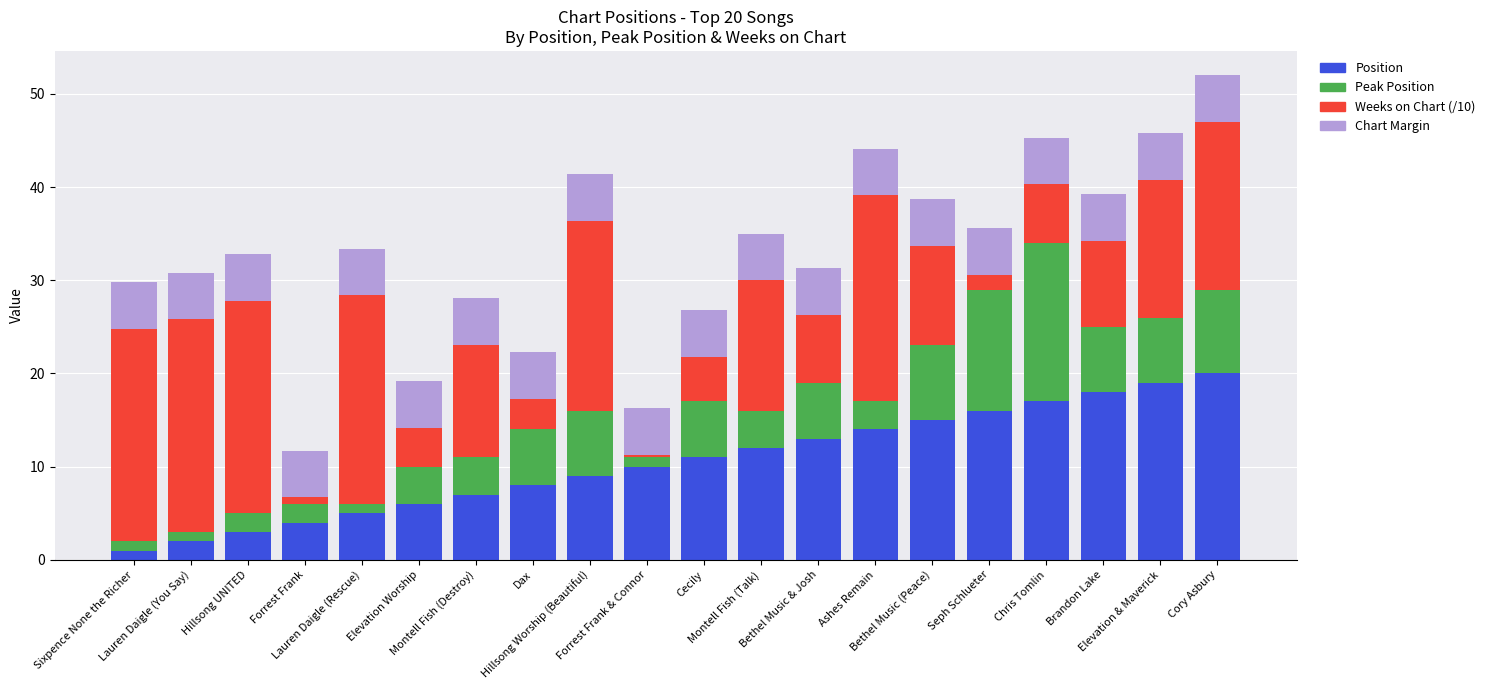

What is the average value of the Position series?

10.5